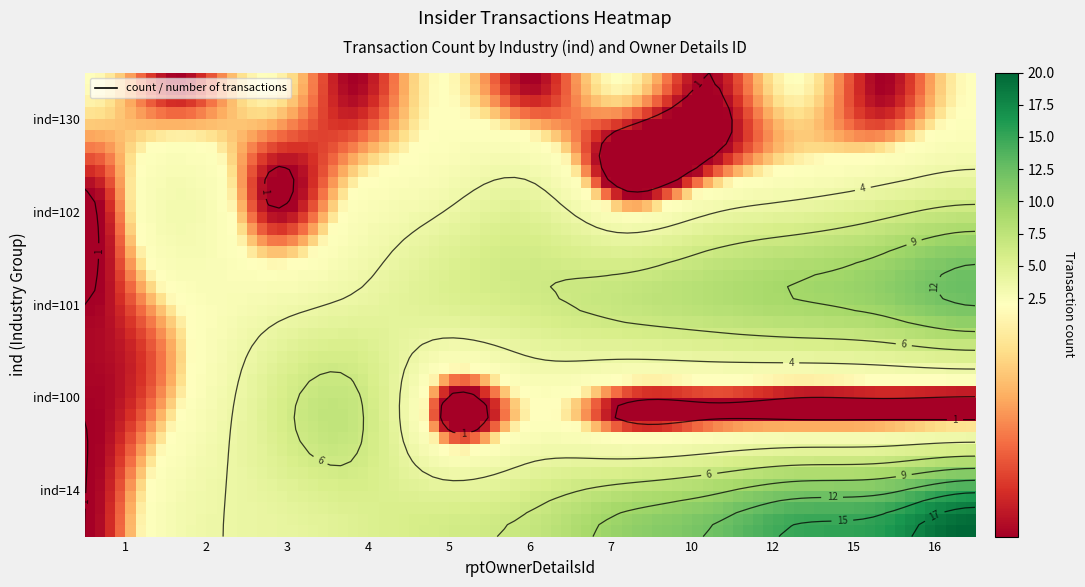

What is the average value of the 101 series?

6